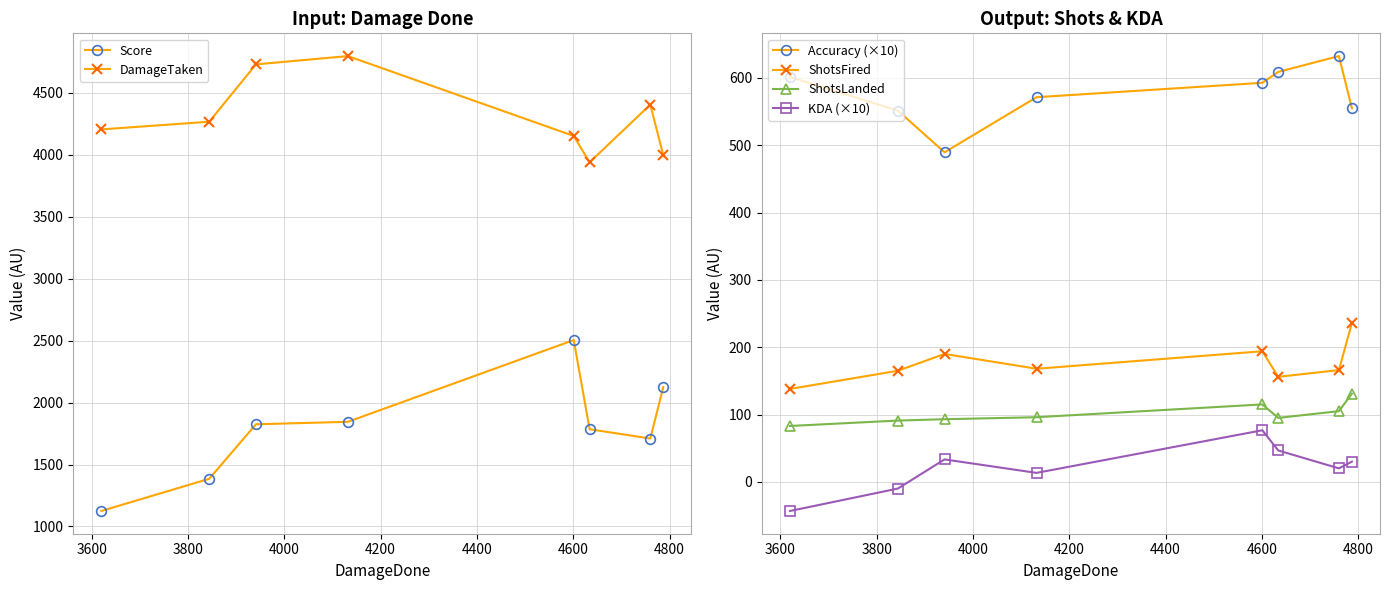

True or false: DamageTaken and Score cross at least once.

False